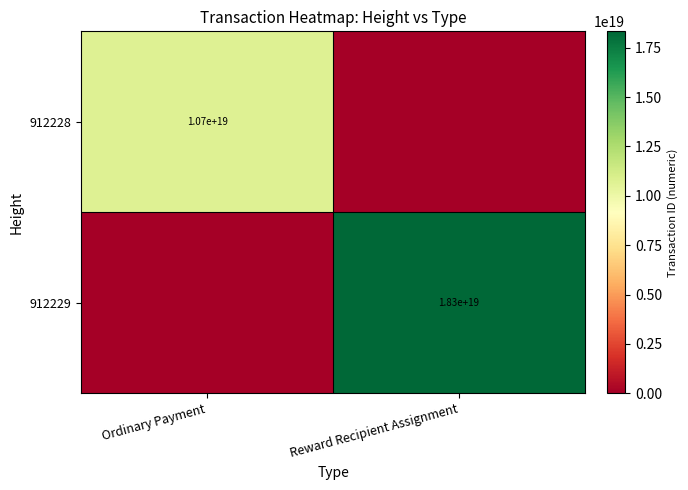

Is it true that 912228 equals 10700000000000000000 at Ordinary Payment?

True